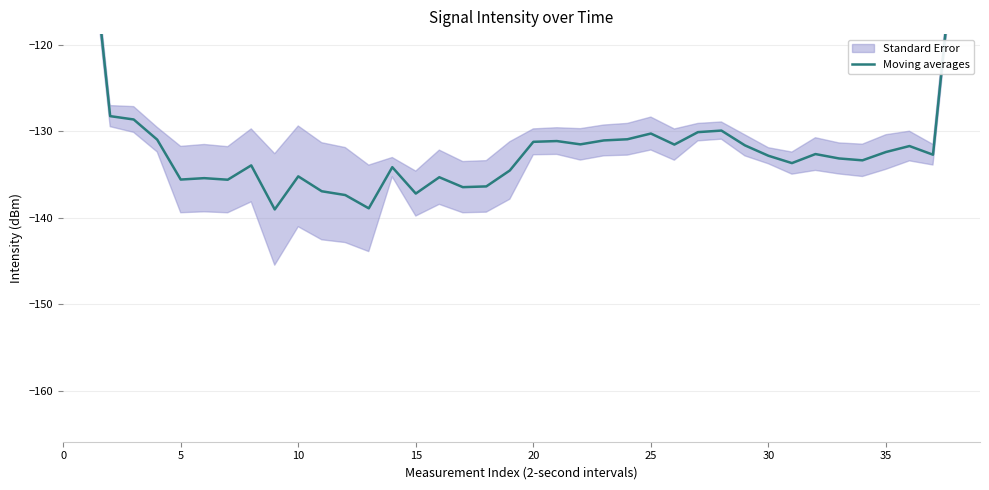

How many interior local valleys (lower than both neighbors) does the data have?

11